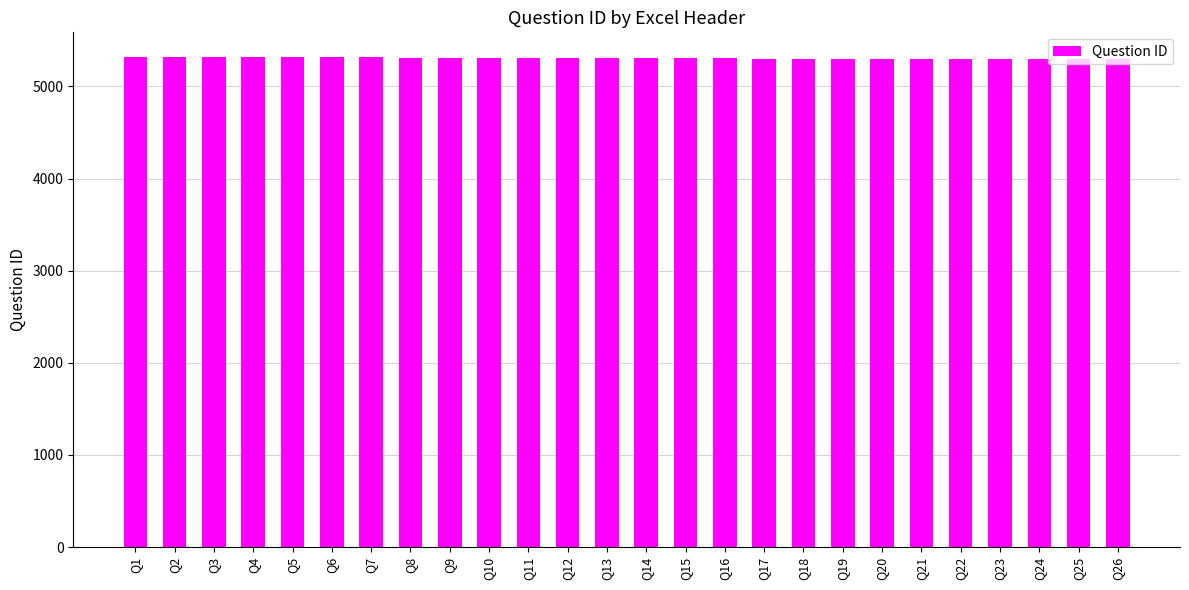

What is the ratio of the value at Q17 to the value at Q6?

1.0